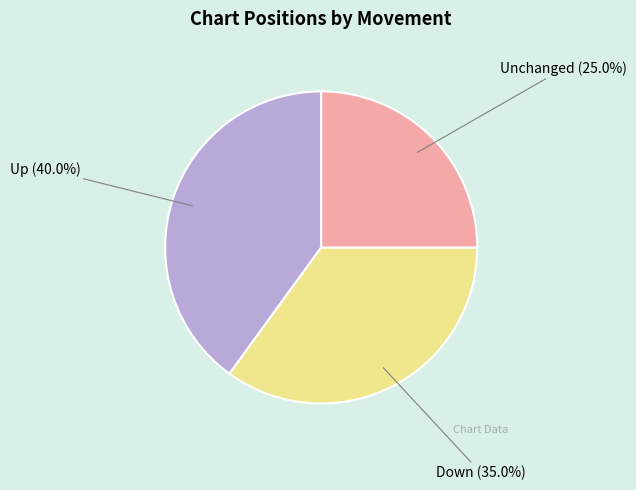

Is there a majority slice in this chart?

No